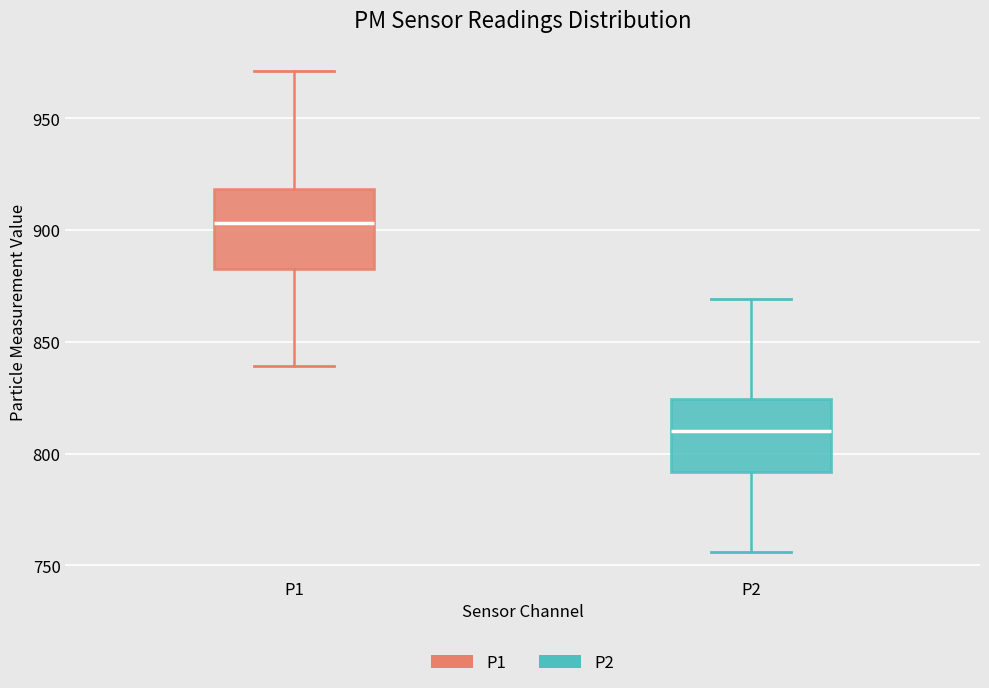

Where does the upper whisker of the box for P1 end on the y-axis? The values are not printed on the chart, so give them approximately, as read against the axis.

970